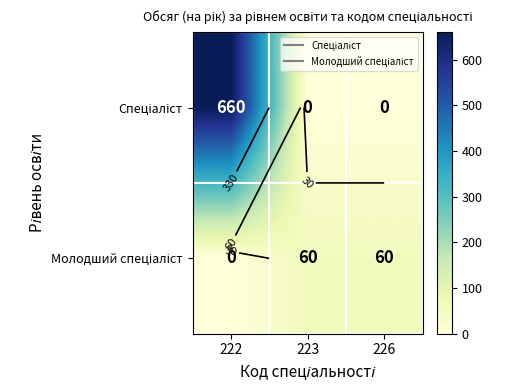

What is the sum of the Спеціаліст values at 223 and 222?

660